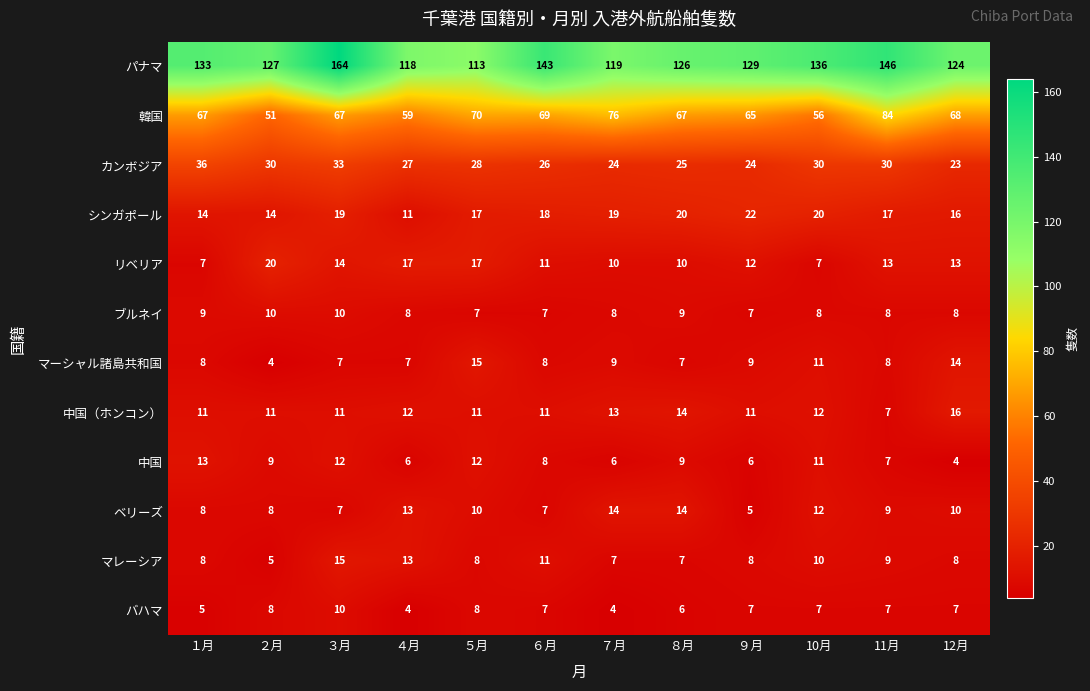

Which series has the largest range (max minus min)?

パナマ